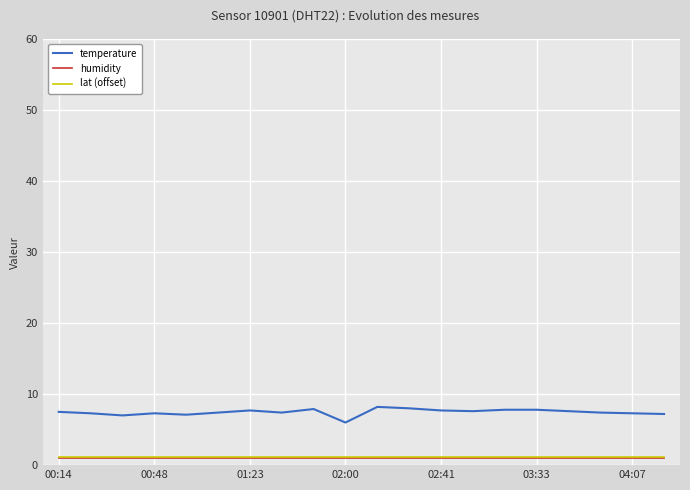

True or false: temperature and humidity intersect in this chart.

False